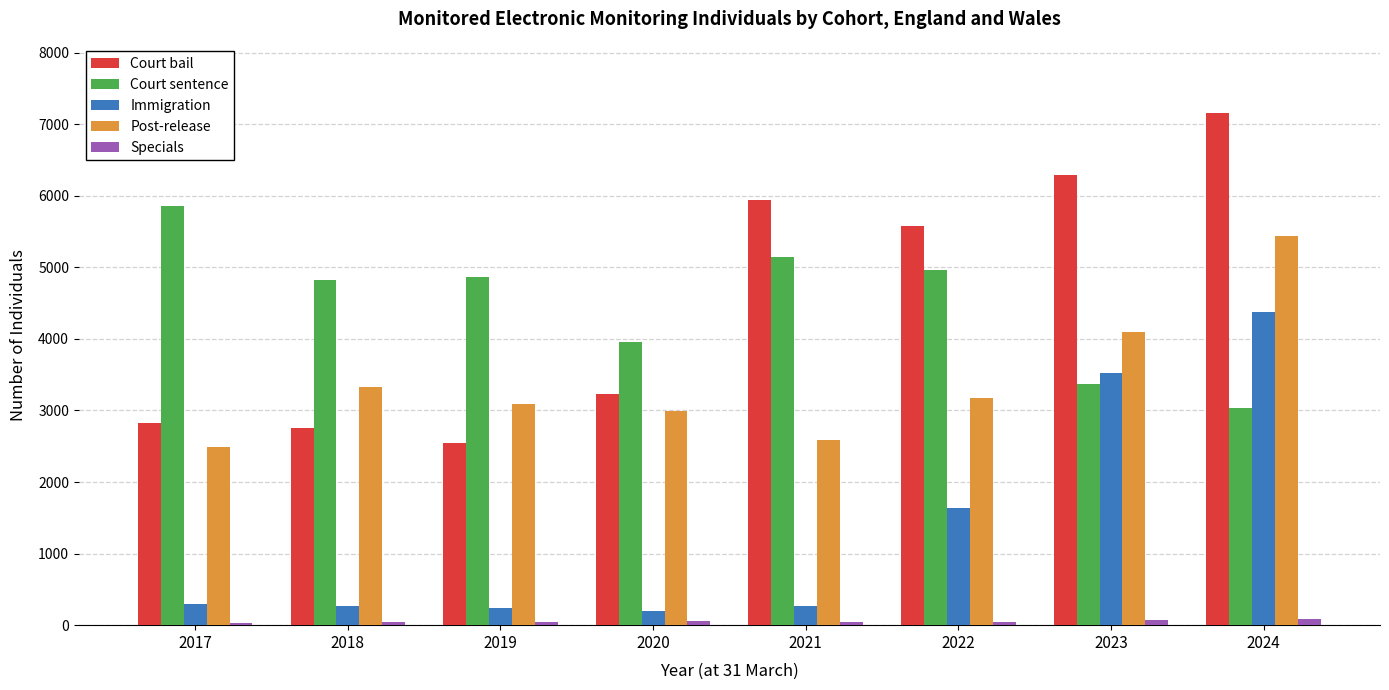

At 2018, list the series in order from largest to smallest.

Court sentence, Post-release, Court bail, Immigration, Specials